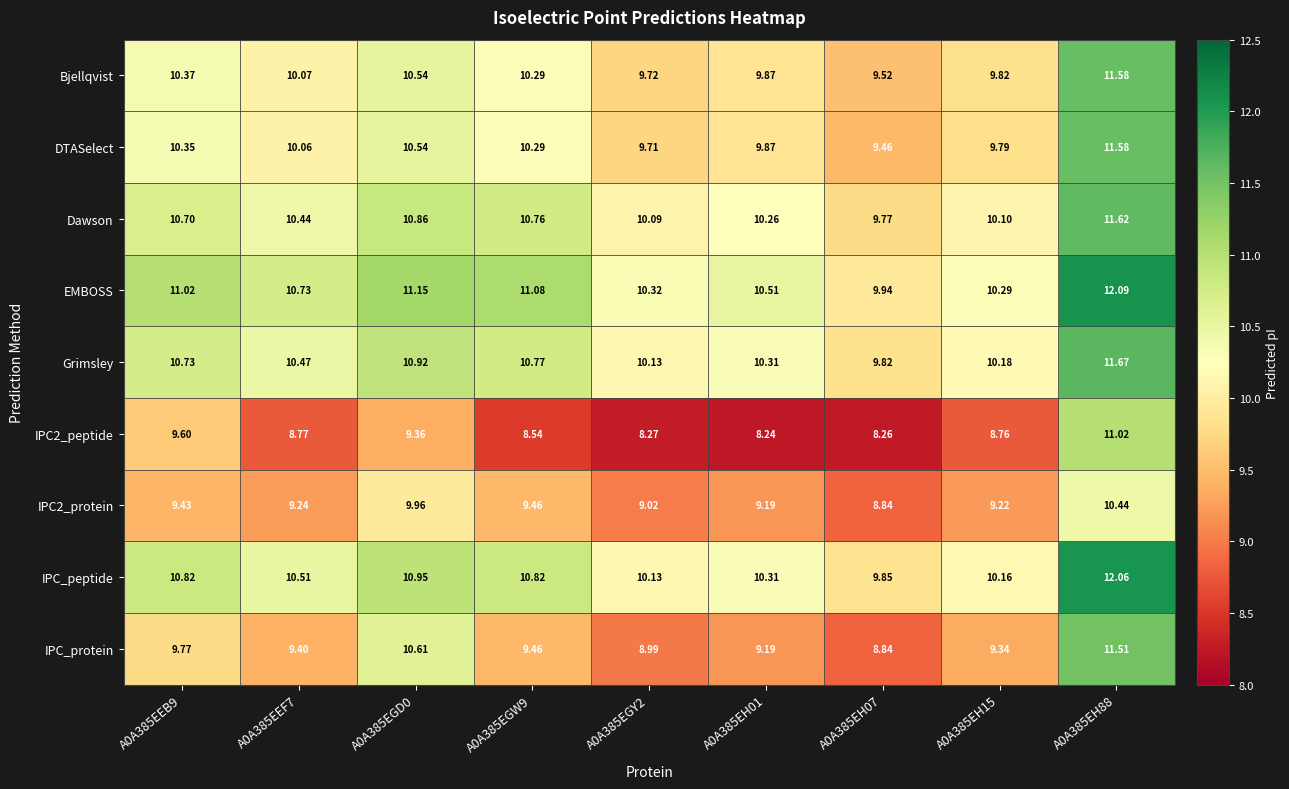

Is the value of IPC2_protein at A0A385EGW9 greater than the value of EMBOSS at A0A385EH15?

No